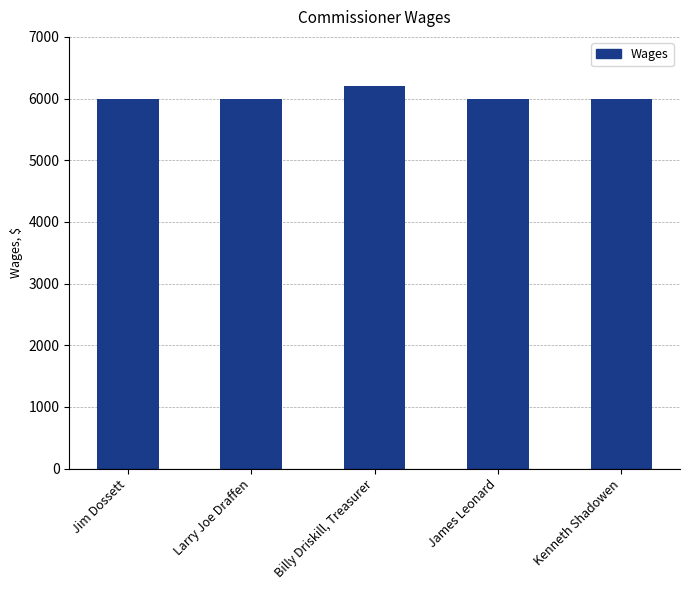

Approximately how many times larger is the value at Larry Joe Draffen compared to Jim Dossett?

1.0